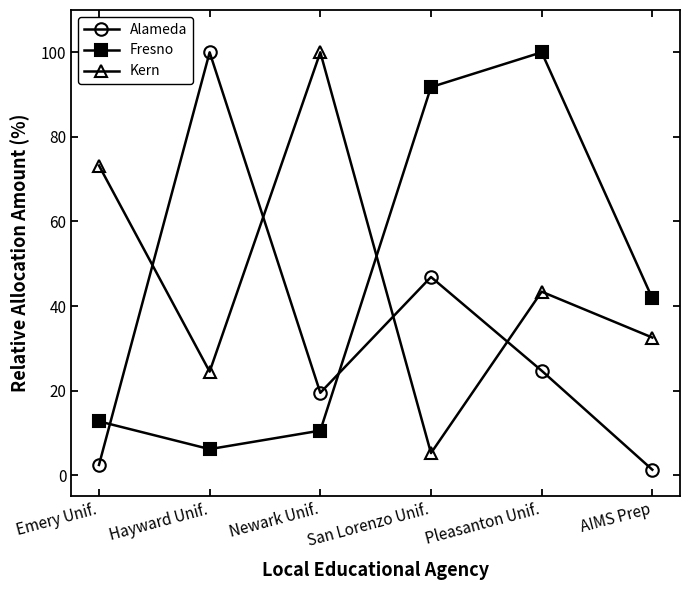

Is this an area chart (filled region under the line)?

No